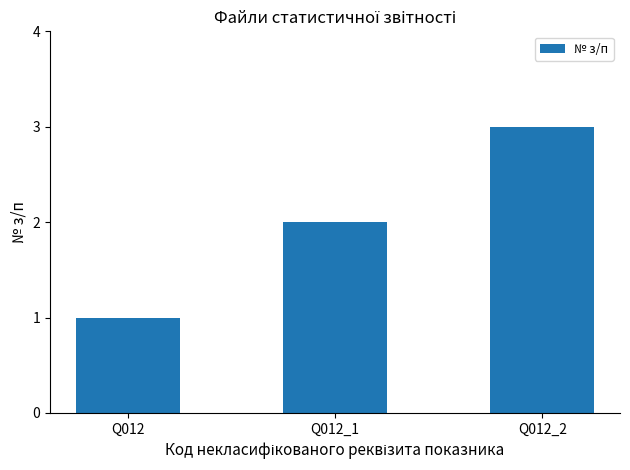

At which category does the chart reach its minimum across all series?

Q012